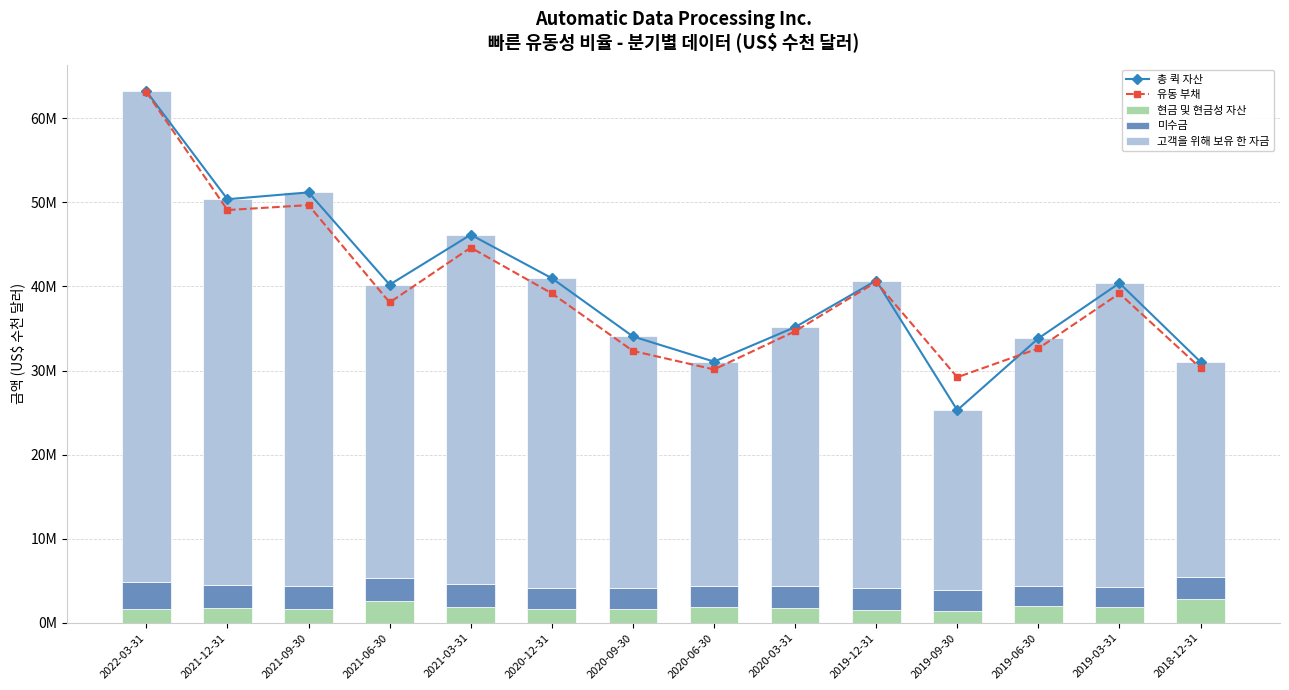

What is the total value across all series at 2021-12-31?

149826800